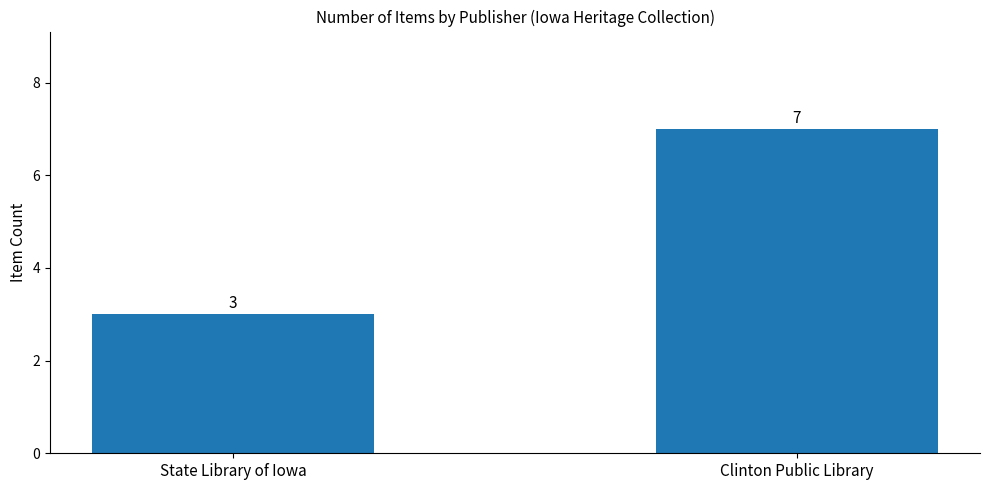

What is the maximum value shown in the chart?

7